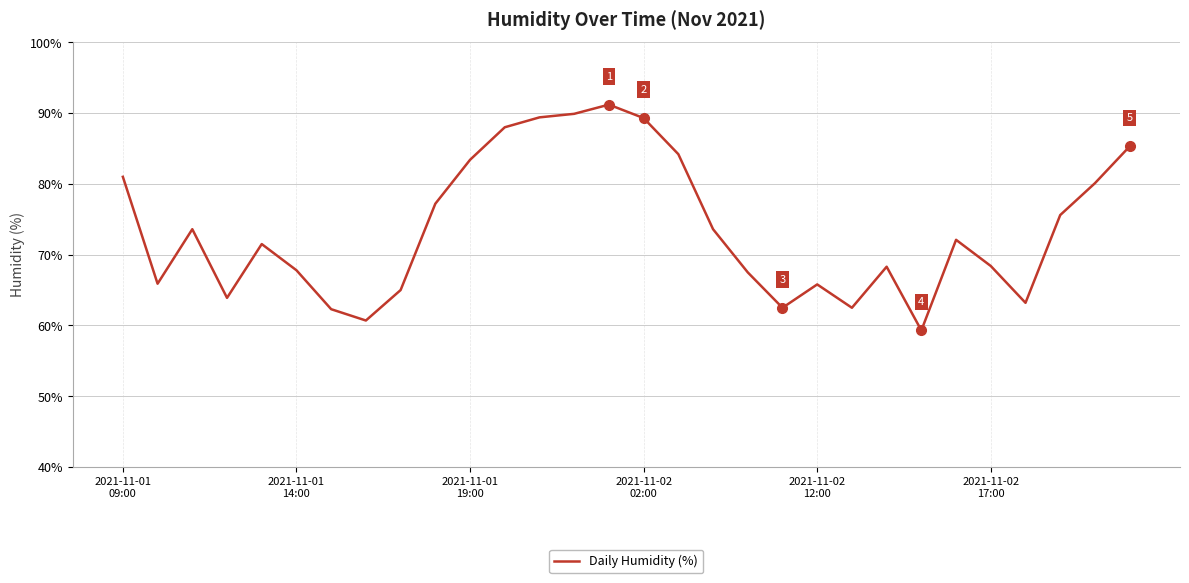

What is the smallest value displayed?

59.3